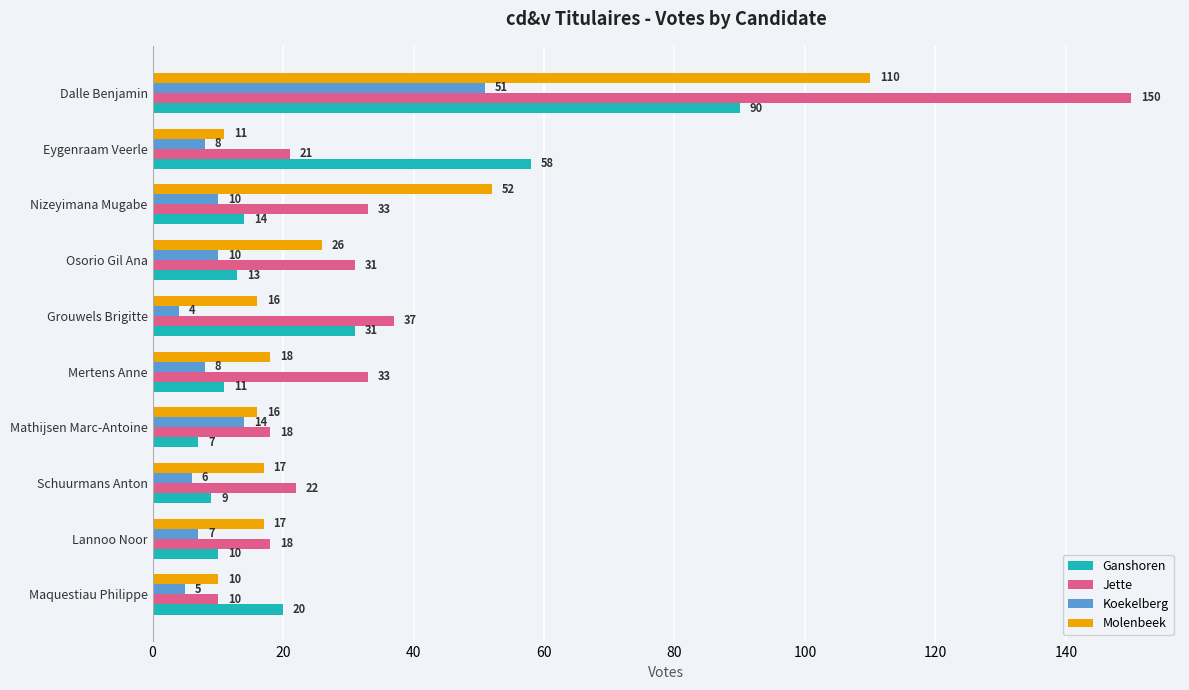

Is it true that Jette equals 4 at Mathijsen Marc-Antoine?

False